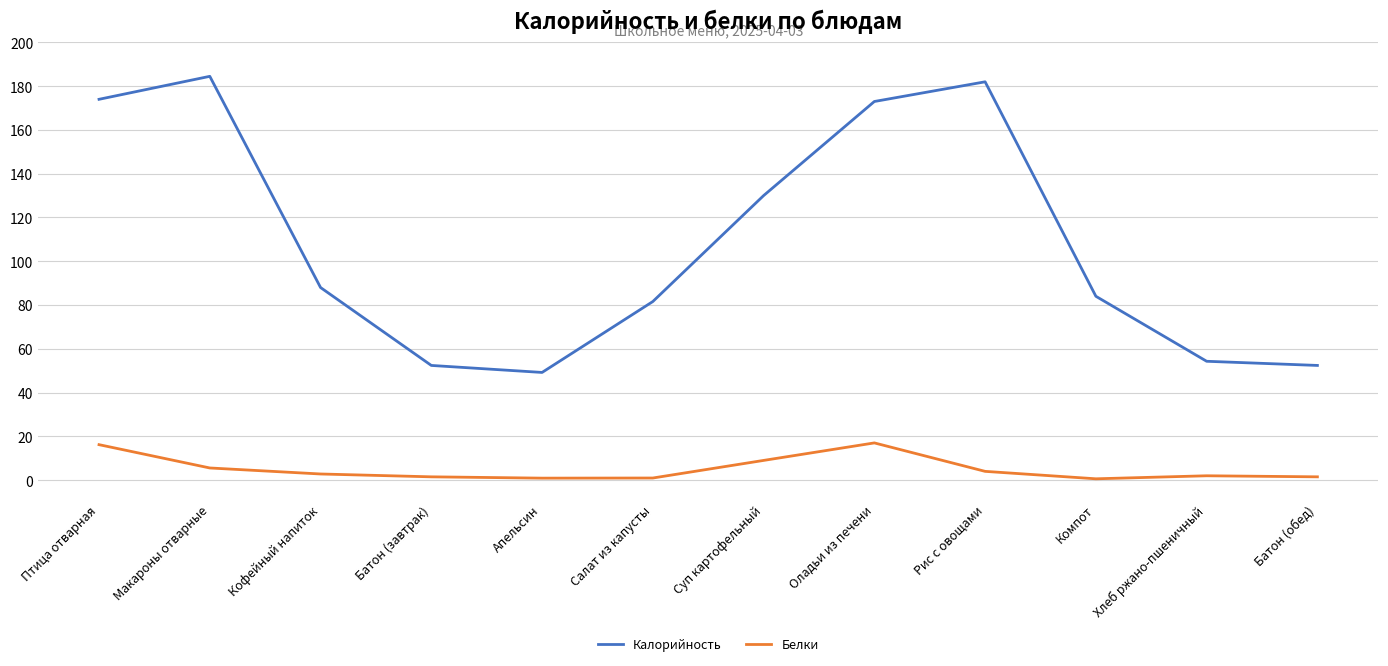

The value of Калорийность at Оладьи из печени is 173.0. True or false?

True